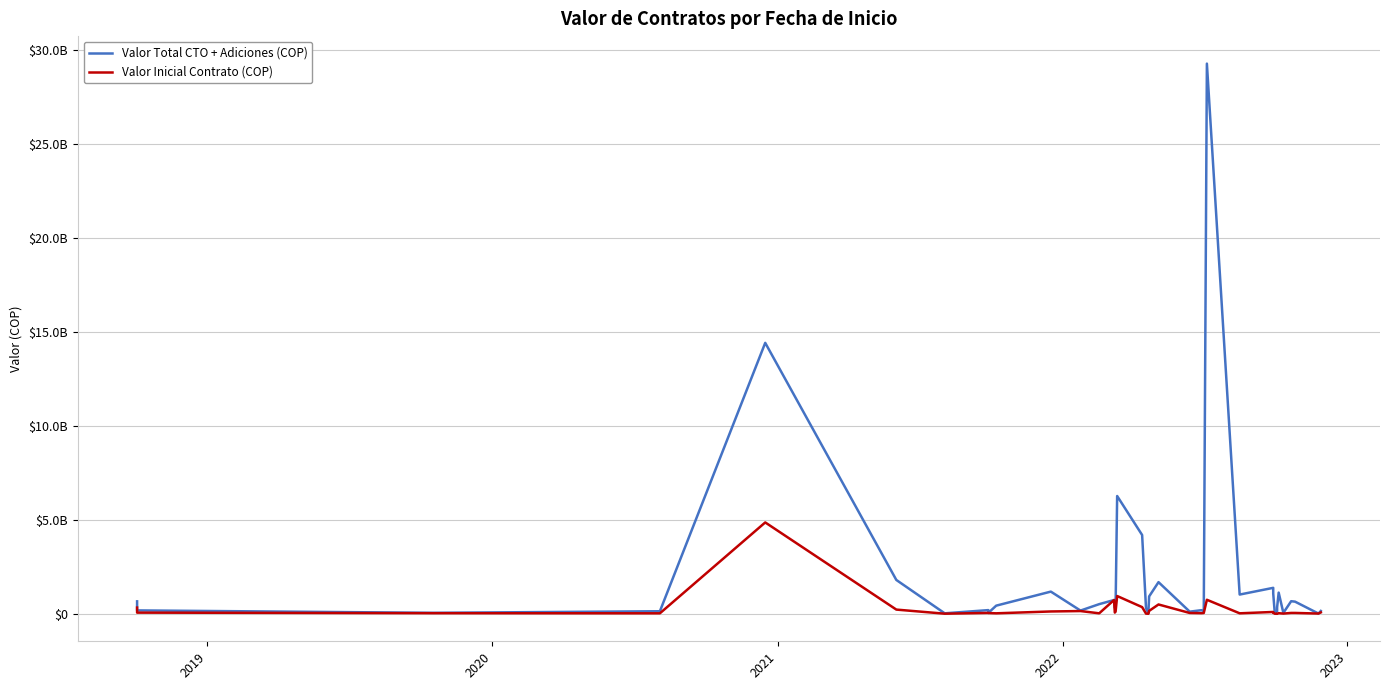

Which series has the largest total across all categories?

Valor Total CTO + Adiciones (COP)